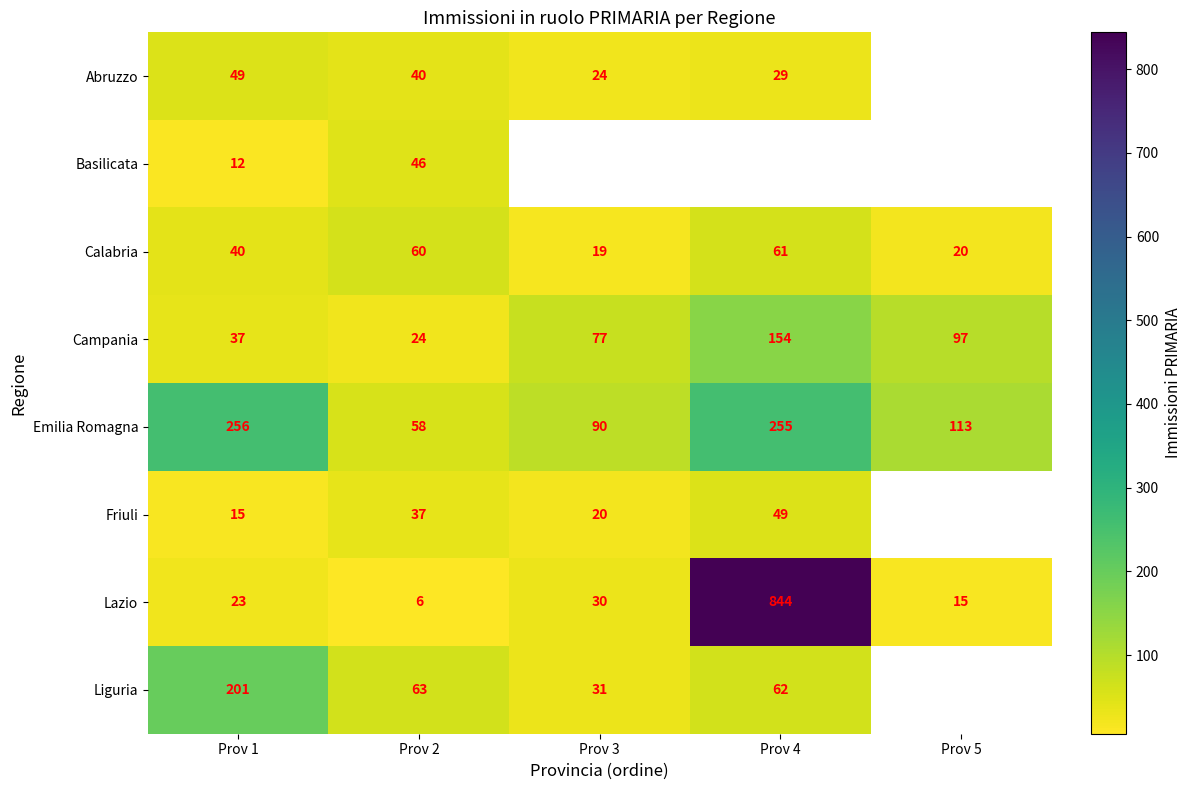

What is the sum of the Calabria values at Prov 2 and Prov 4?

121